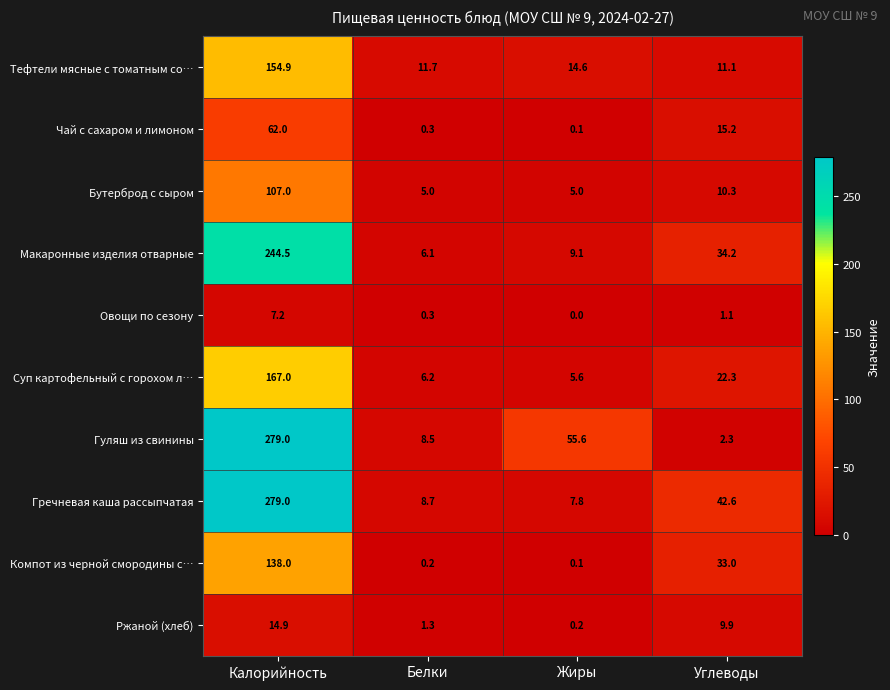

Between Белки and Жиры, which series saw the biggest shift?

Гуляш из свинины